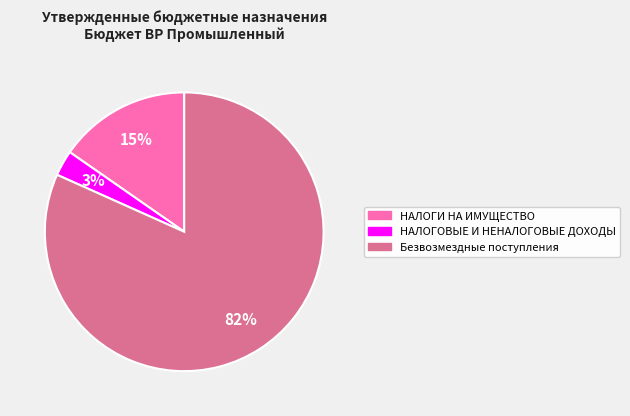

To the nearest percent, what is the average slice percentage?

33%